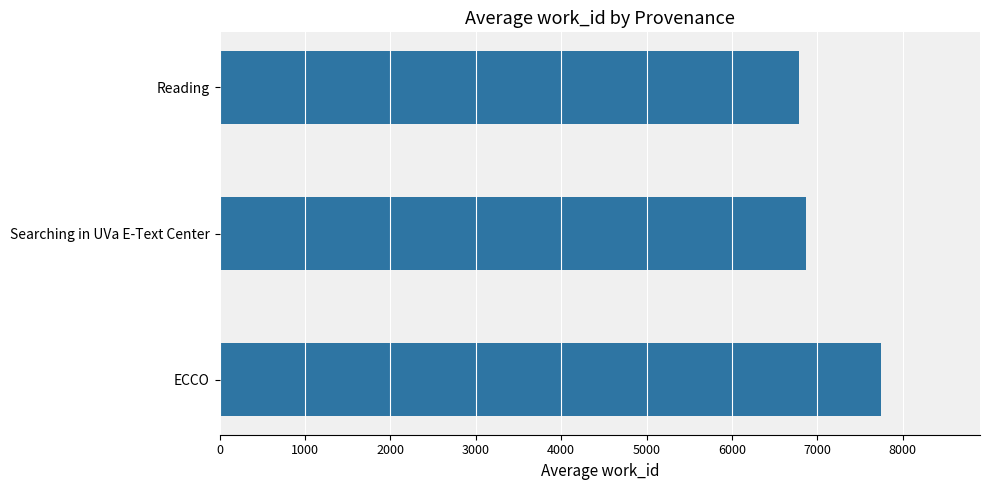

The value at Searching in UVa E-Text Center is 11013.5. True or false?

False